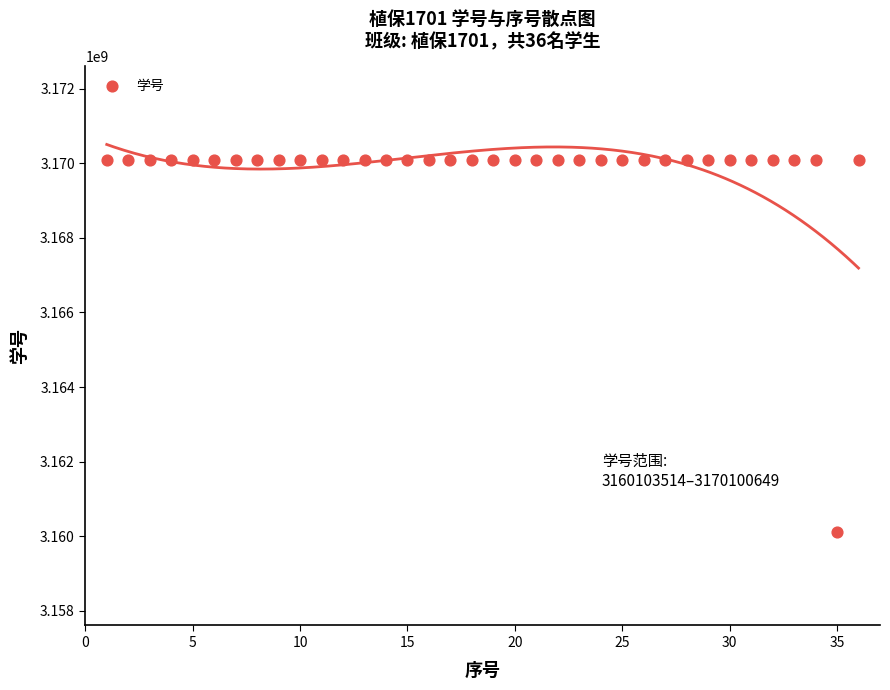

What is the range of Y values (max minus min)?

9997135